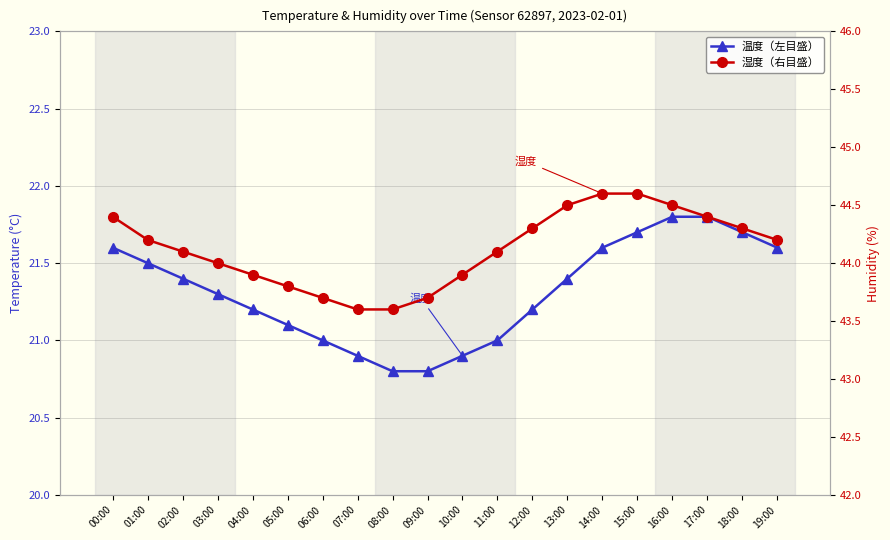

What is the total value across all series at 12:00?

65.5